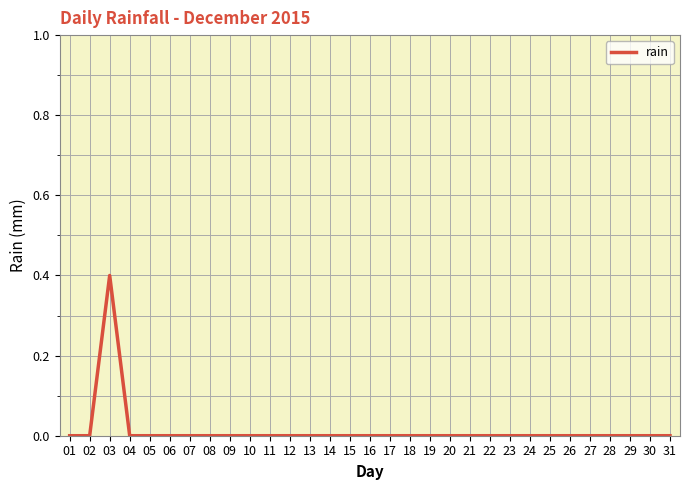

True or false: the data shows 0.2 at 11.

False